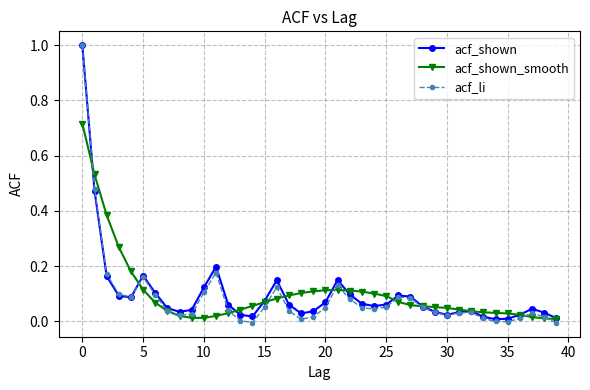

True or false: acf_li has more than 1 interior local peaks.

True